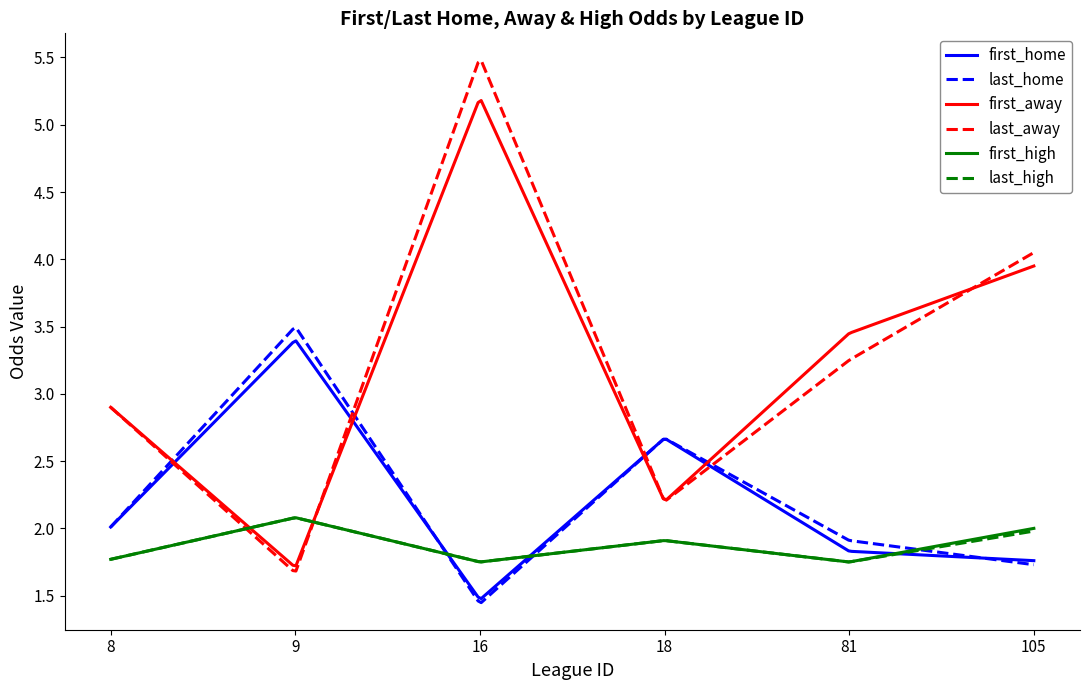

Which series has the largest range (max minus min)?

last_away